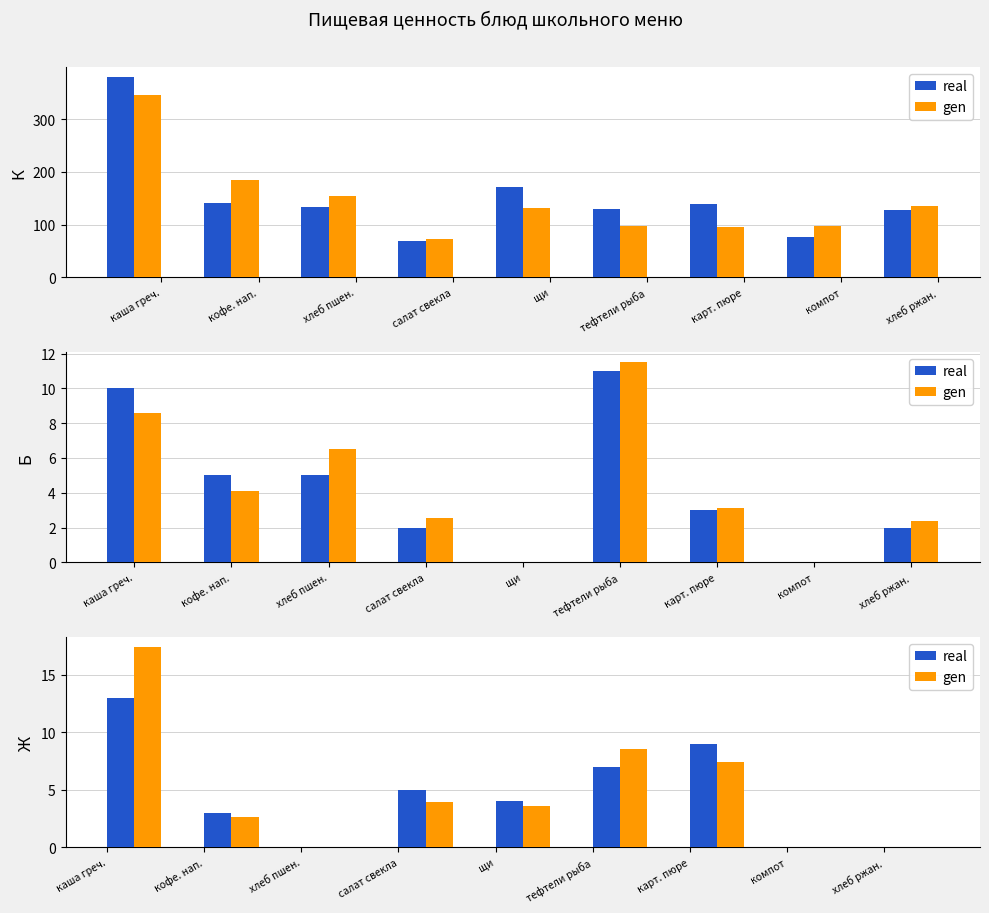

What are all the series names shown in the legend?

real, gen